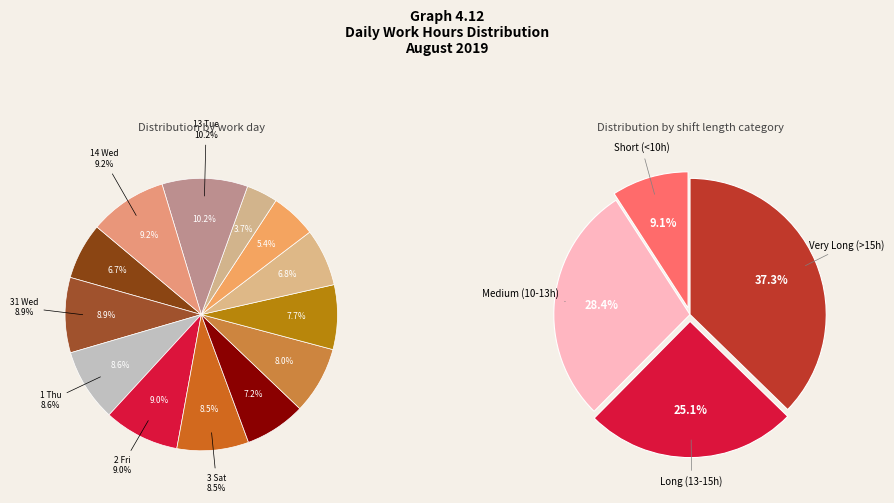

Which category has the smallest portion of the pie?

10 Sat